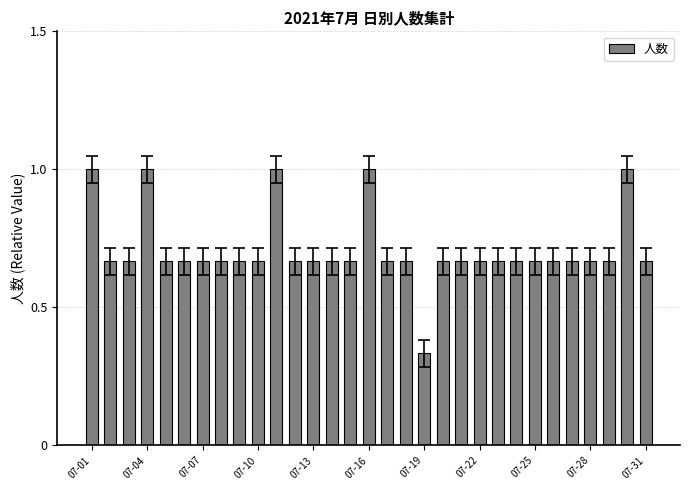

What is the sum of all values?

22.0